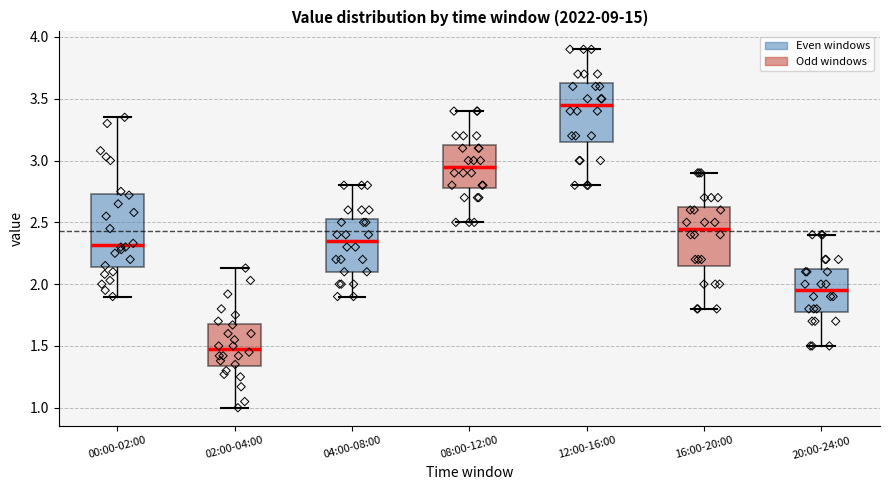

Which box has the highest median line?

12:00-16:00